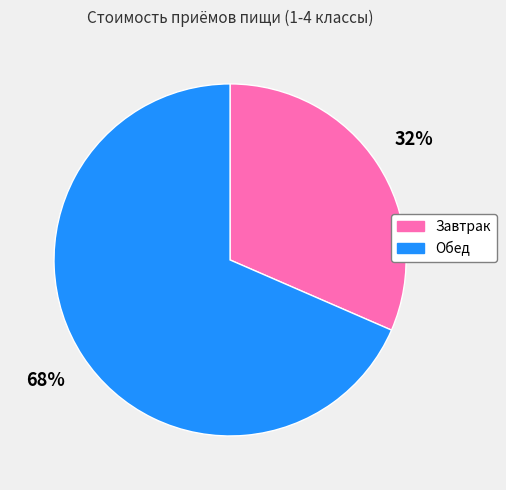

Rank the categories by value from highest to lowest.

Обед, Завтрак